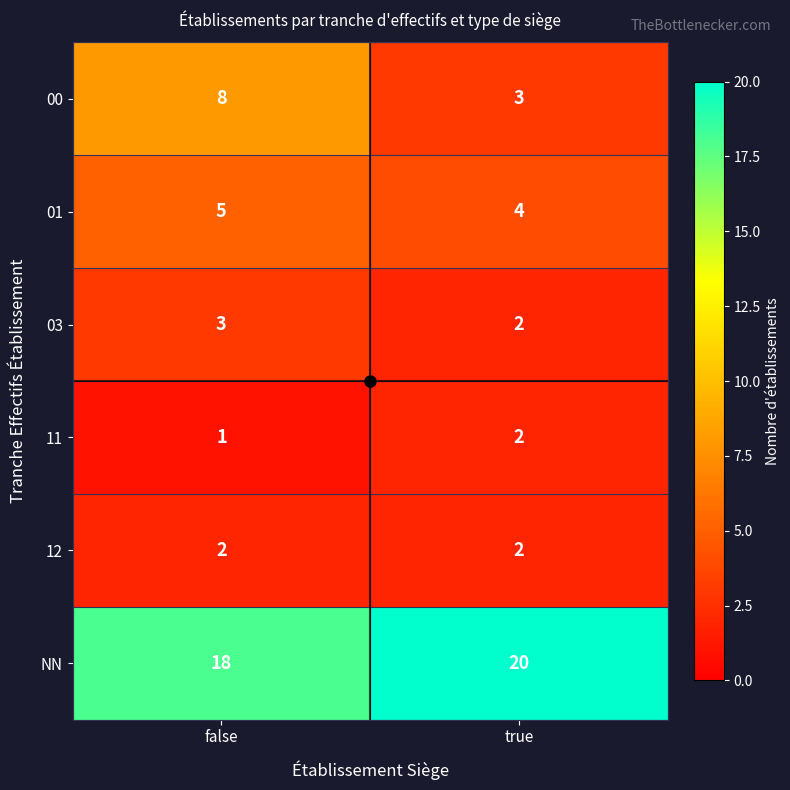

Rank the categories by 11 value from highest to lowest.

true, false